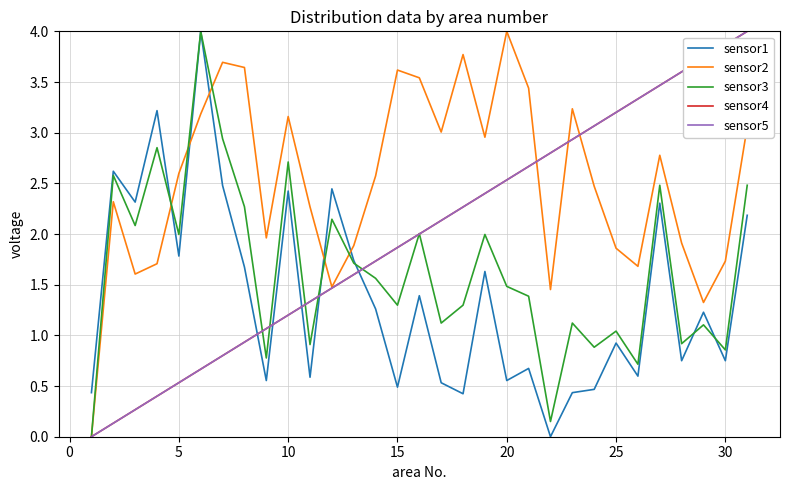

Is this an area chart (filled region under the line)?

No